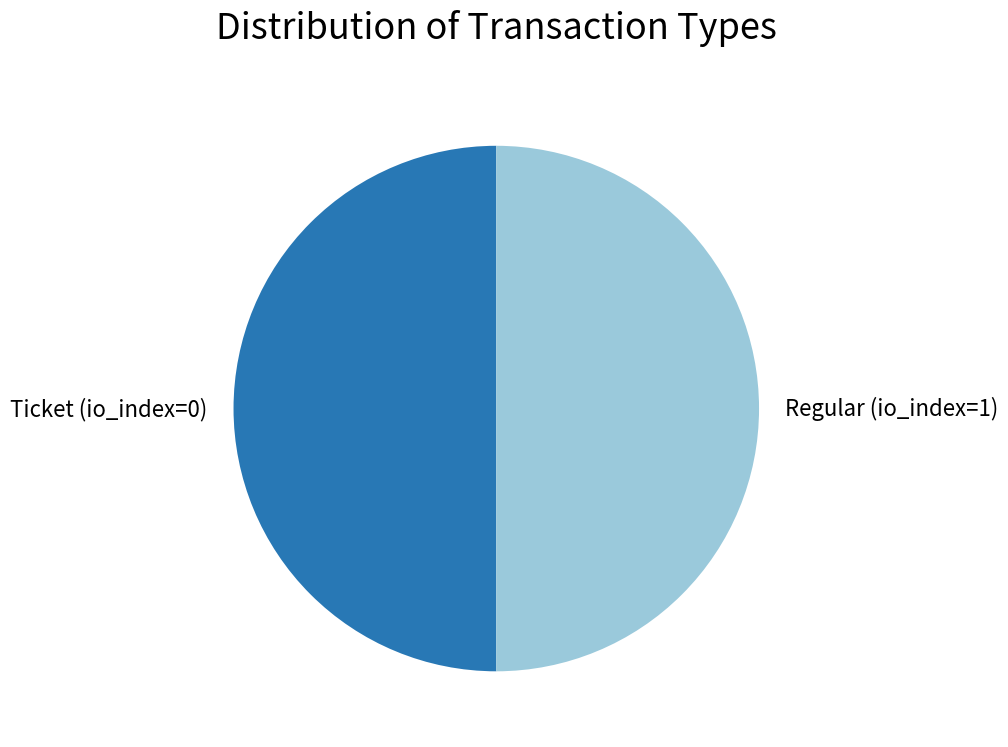

True or false: Regular (io_index=1) accounts for 62% of the total.

False